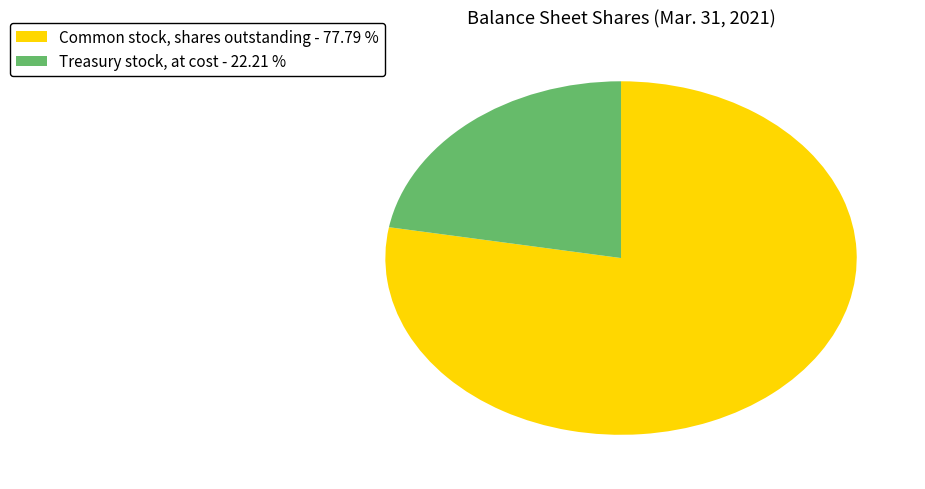

Rank the categories by value from highest to lowest.

Common stock, shares outstanding, Treasury stock, at cost